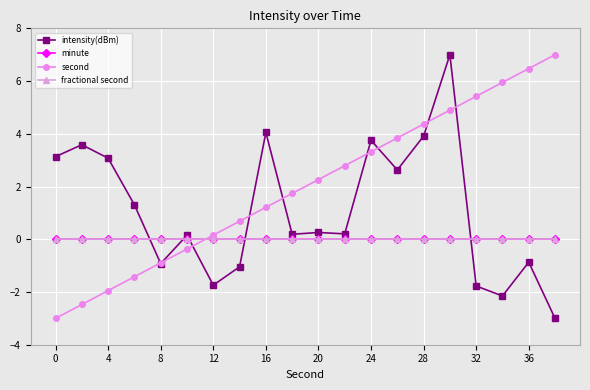

Is this an area chart (filled region under the line)?

No